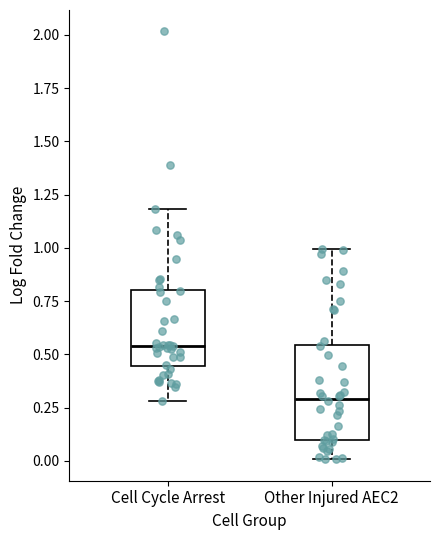

Which box is the tallest, from its lower edge to its upper edge?

Other Injured AEC2